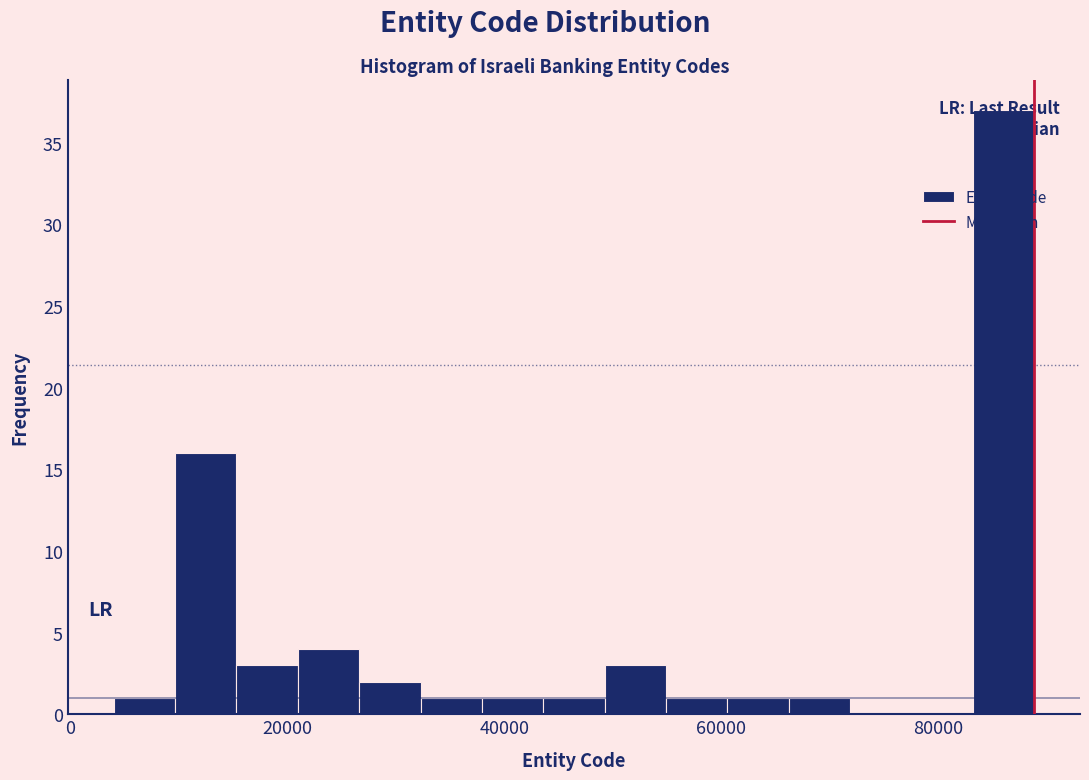

Around what value on the x-axis is the tallest bar? Give the approximate position of its centre, as read against the axis.

86000